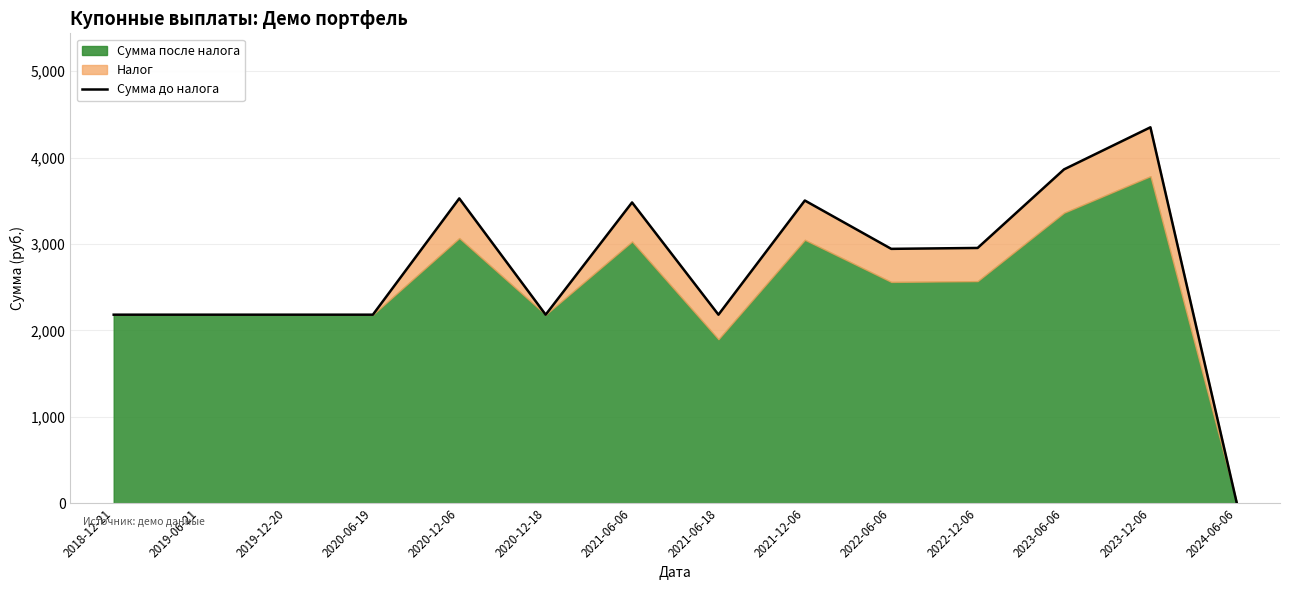

What is the value of the 5th point from the left?

3527.0